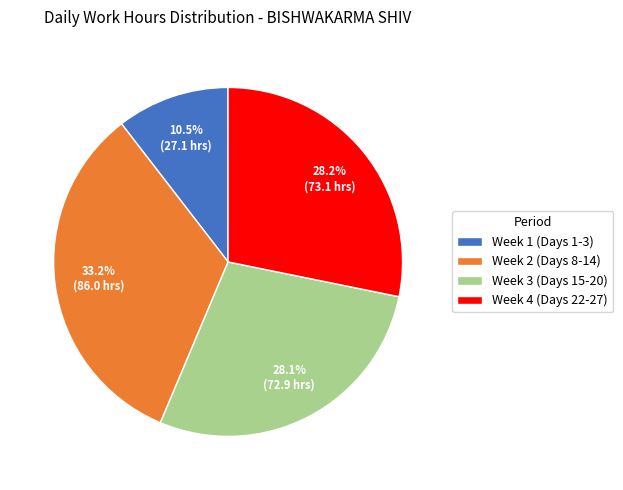

Which slice is the smallest?

Week 1 (Days 1-3)